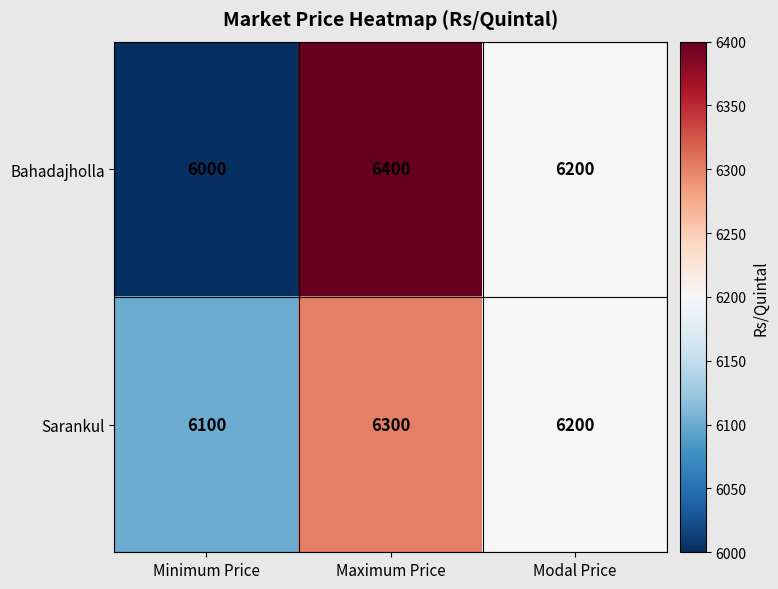

What is the difference between the second highest and minimum values in the Sarankul series?

100